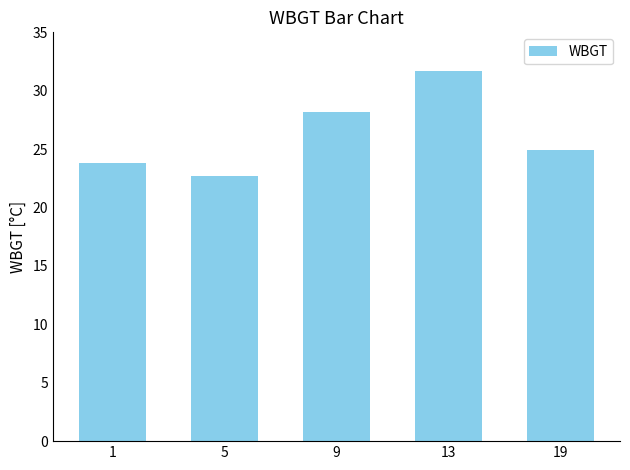

What is the maximum value shown in the chart?

31.7